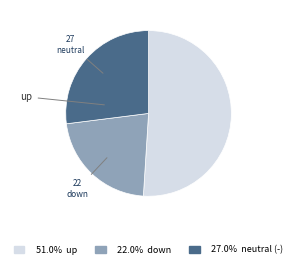

Is there any slice that represents more than half of the pie?

Yes